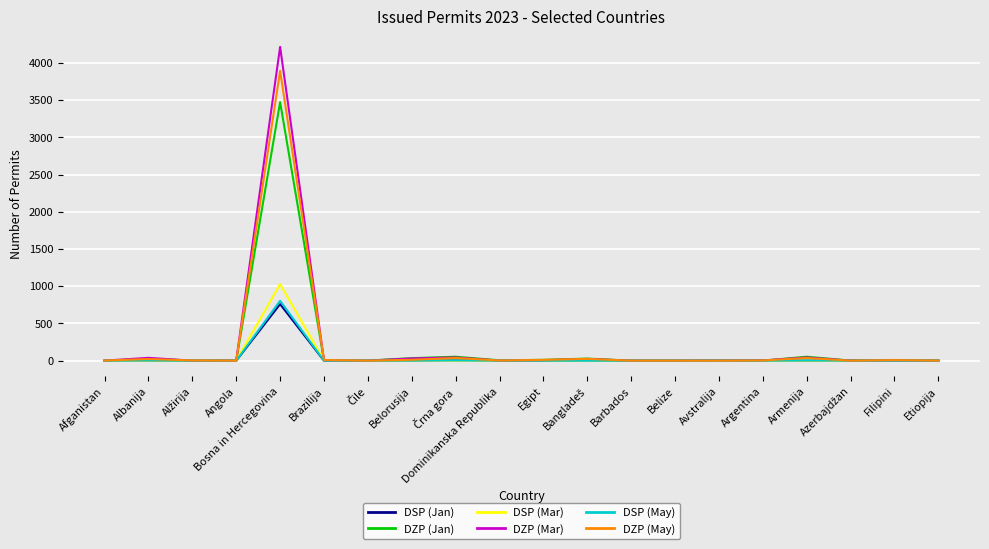

At which category is the sum across all series the highest?

Bosna in Hercegovina